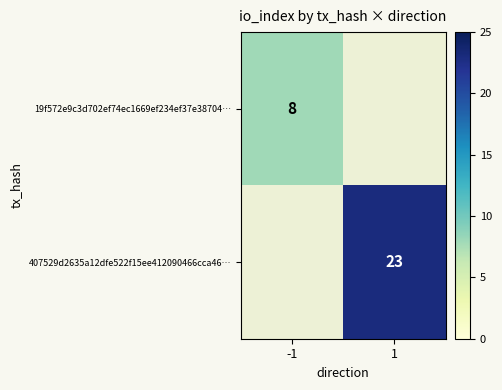

What is the minimum value shown in the chart?

8.0